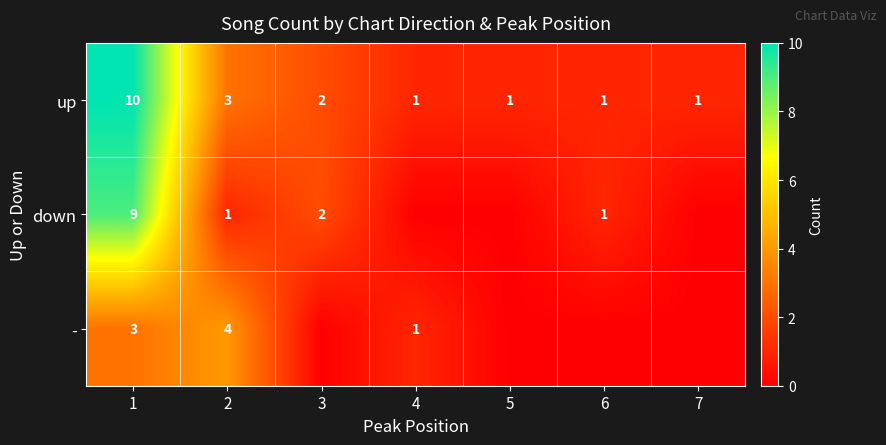

The value of up at 1 is 10. True or false?

True